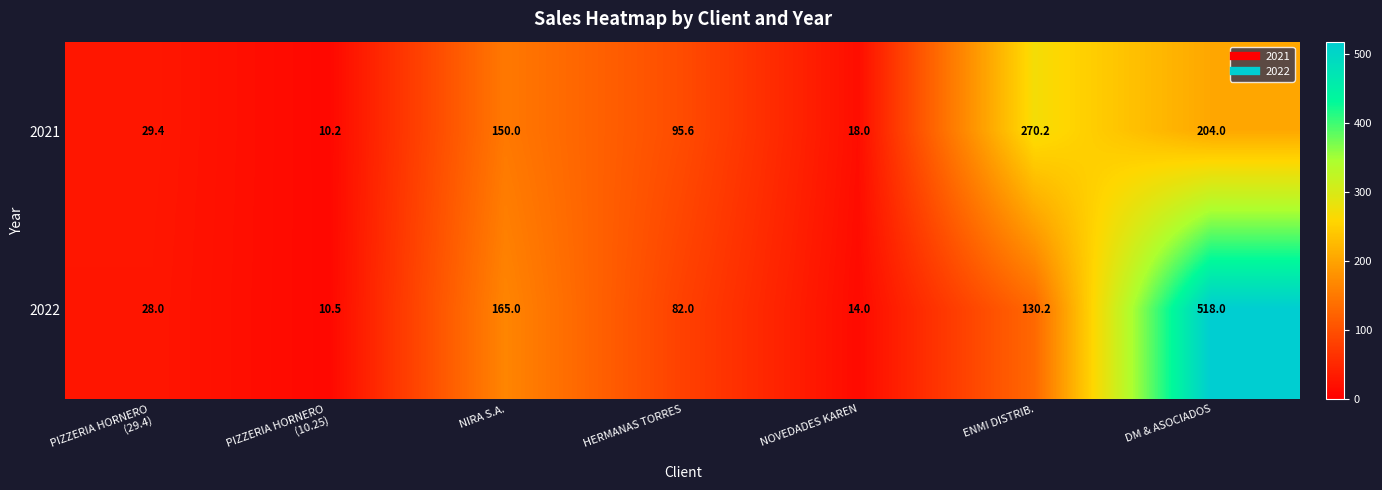

At how many categories does at least one series exceed 103?

3